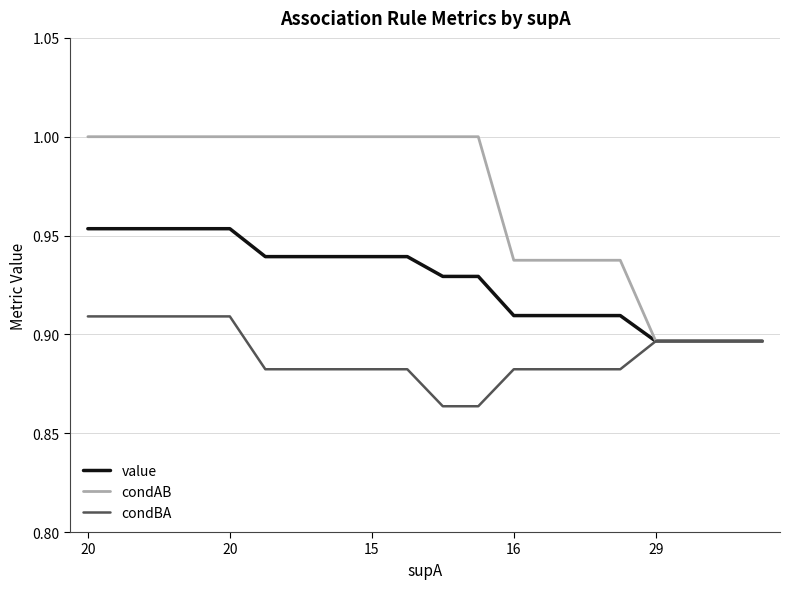

Which series has the widest spread of values?

condAB